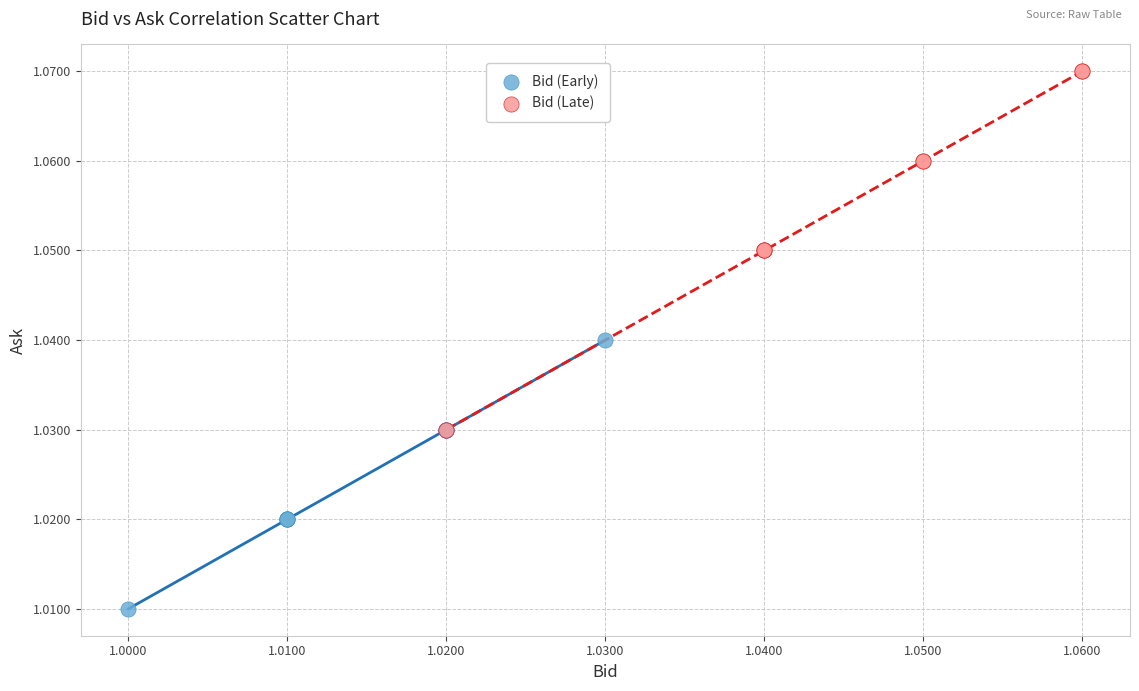

Which series contains the highest Y value?

Bid (Late)